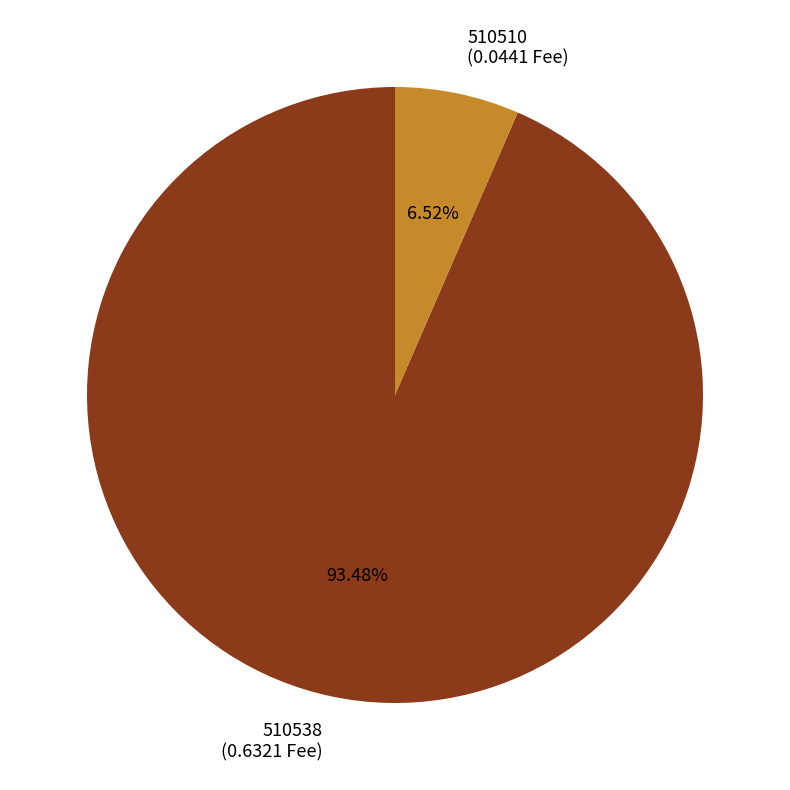

Does 510510 represent more than half of the total?

No